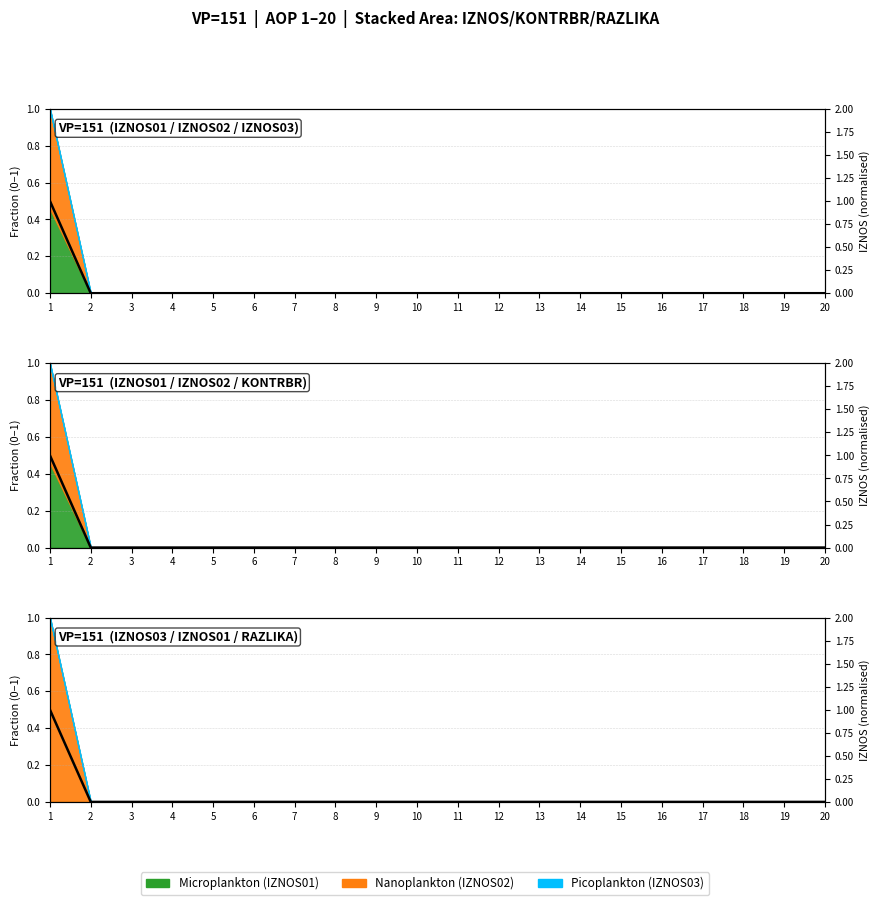

How many categories are shown in the chart?

20